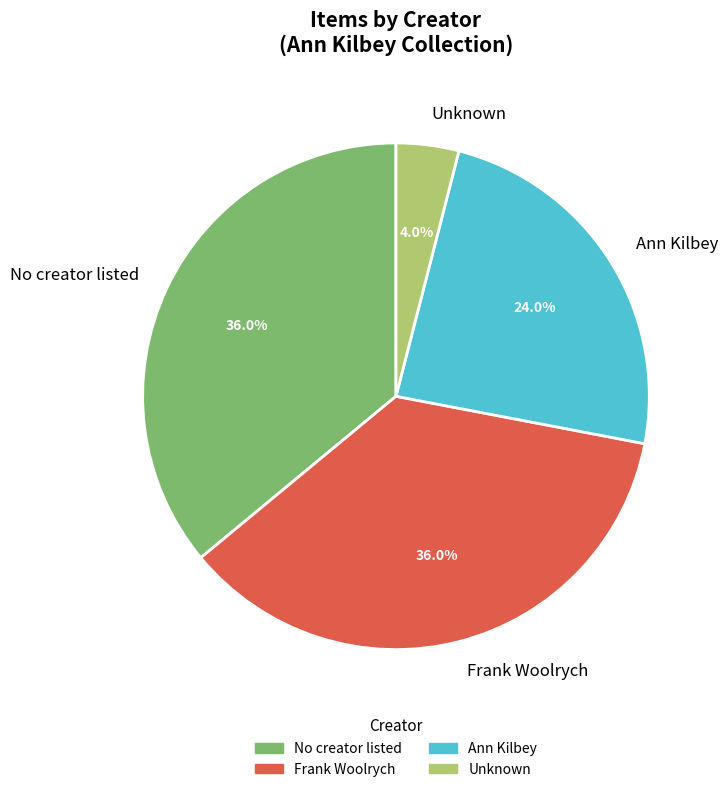

Is Ann Kilbey the majority of the pie?

No